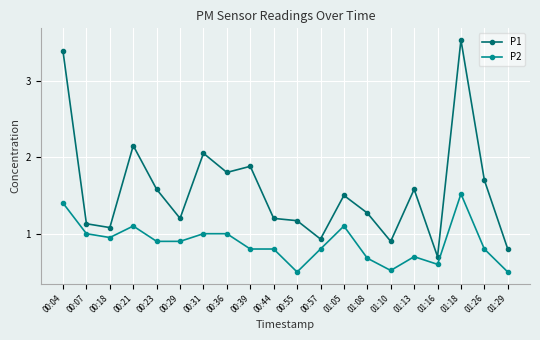

At 01:29, list the series in order from largest to smallest.

P1, P2